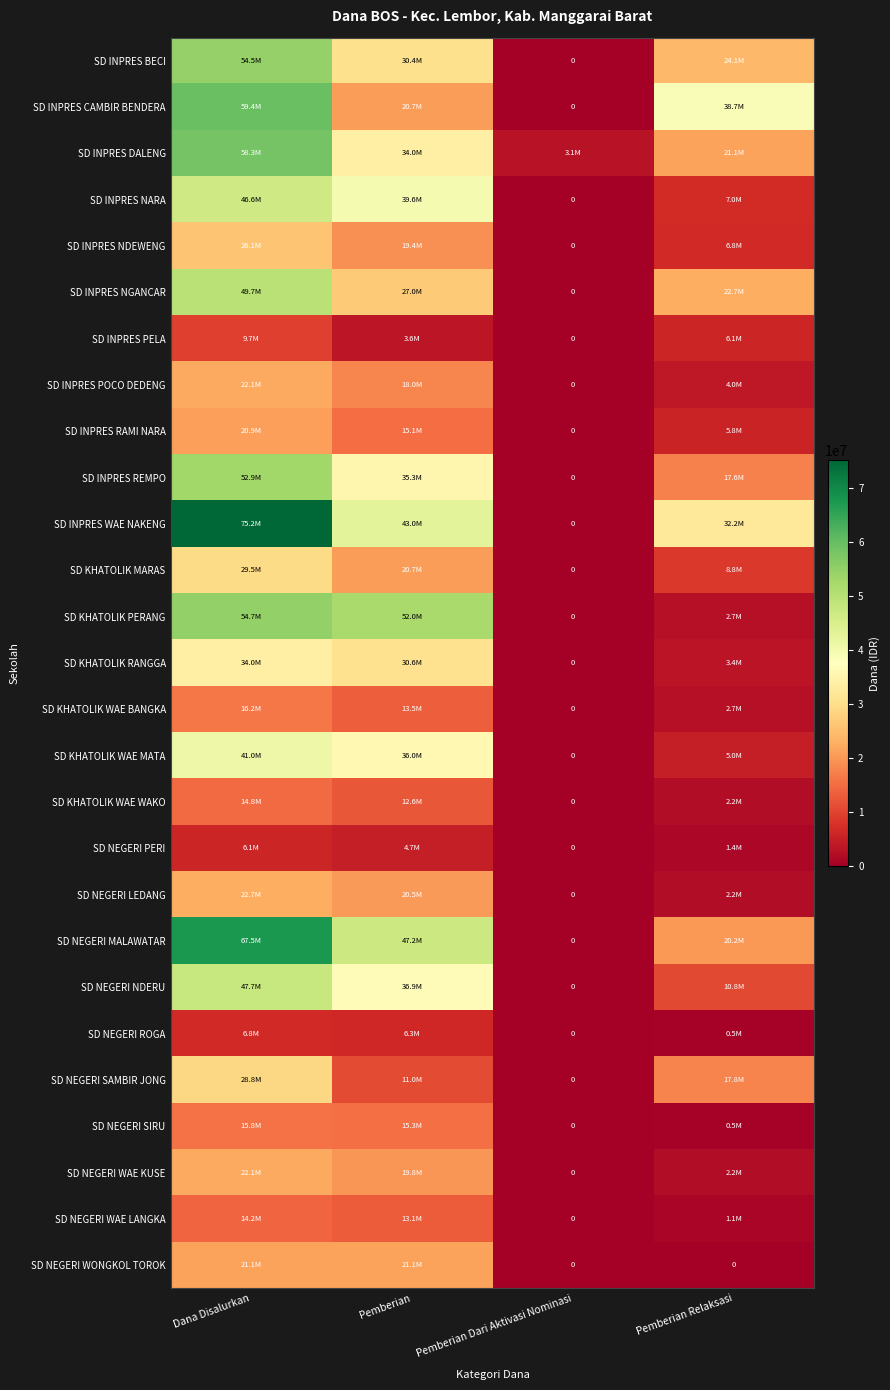

At which category is the sum across all series the highest?

Dana Disalurkan